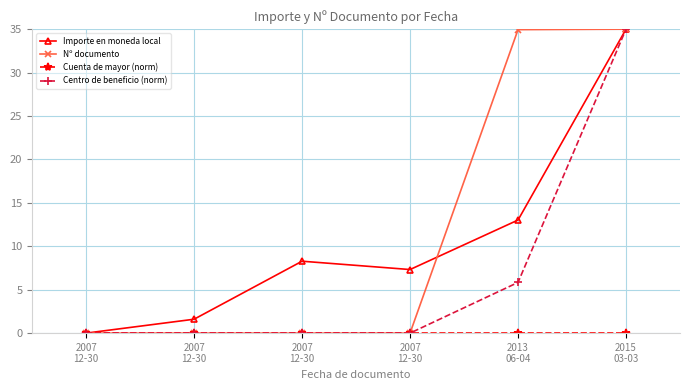

True or false: Centro de beneficio (norm) and Nº documento cross at least once.

False